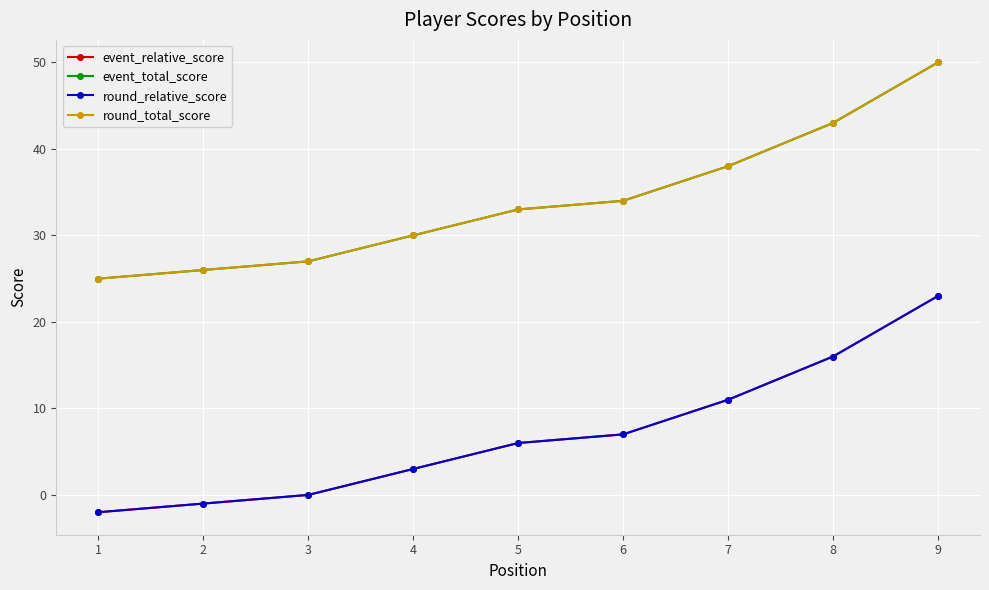

True or false: event_relative_score and round_relative_score intersect in this chart.

False